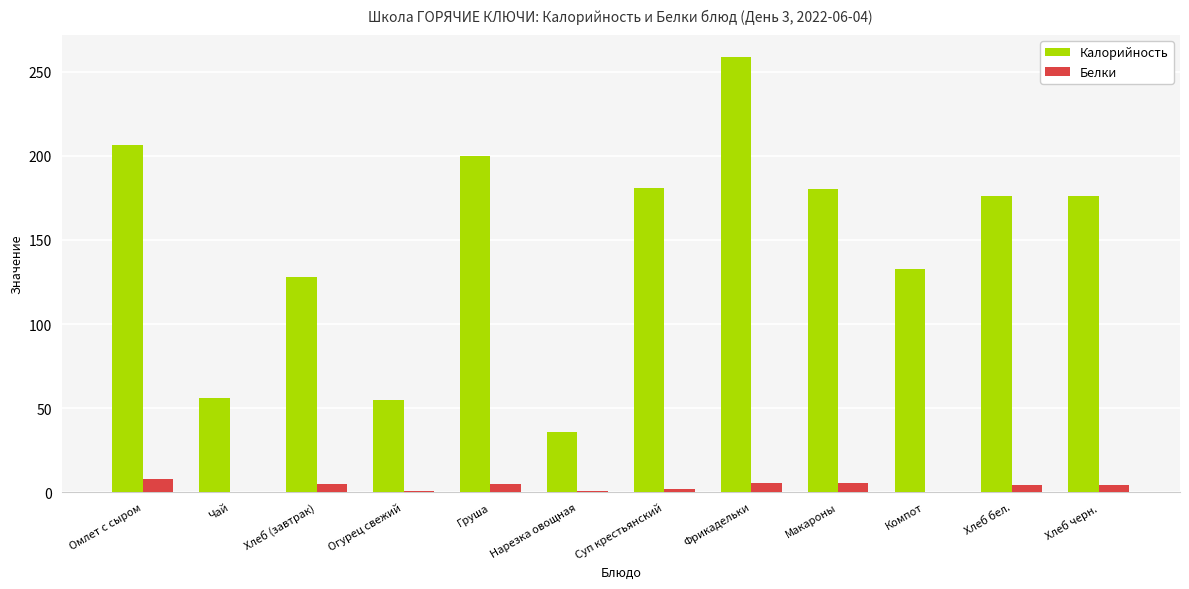

The Белки series shows 4.5 at Хлеб бел.. True or false?

True